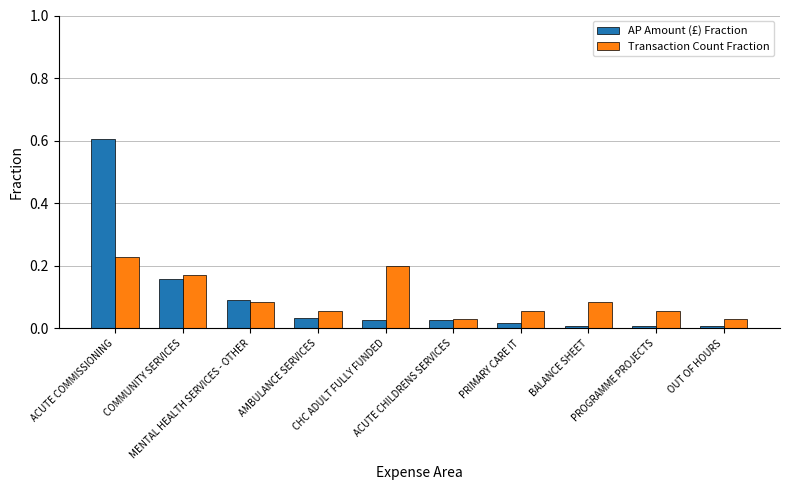

What is the highest value of the AP Amount (£) Fraction series?

0.6